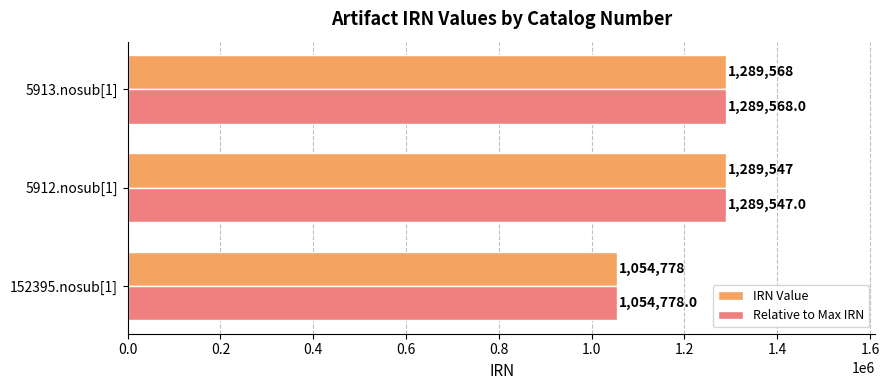

What is the difference between the maximum and minimum values in the Relative to Max IRN series?

234790